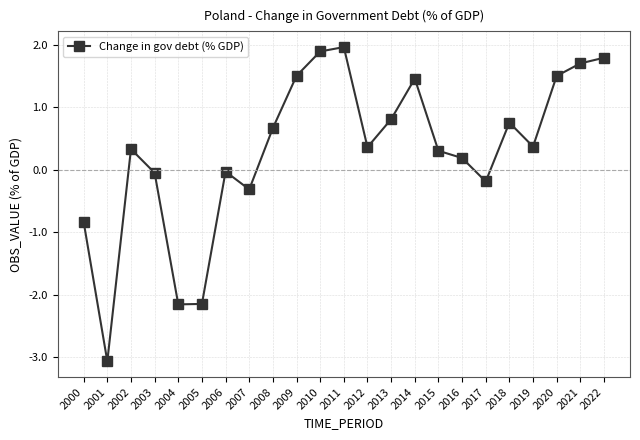

What is the difference between the second highest and second lowest values?

4.0